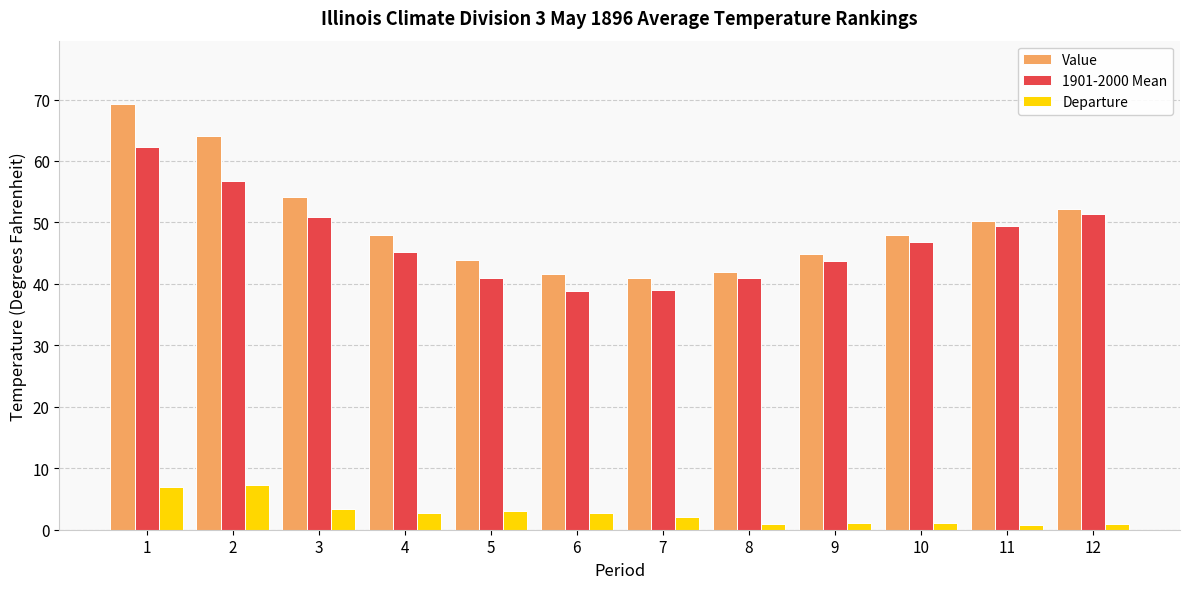

What is the value of the Value bar at the 2nd from the left?

64.0